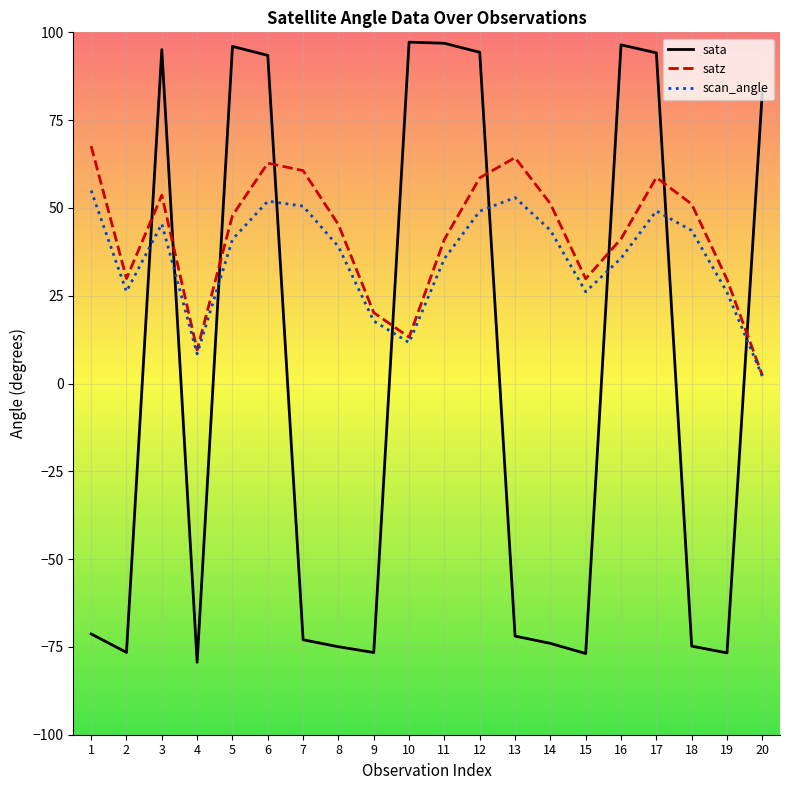

At which label is sata closest to 8?

20